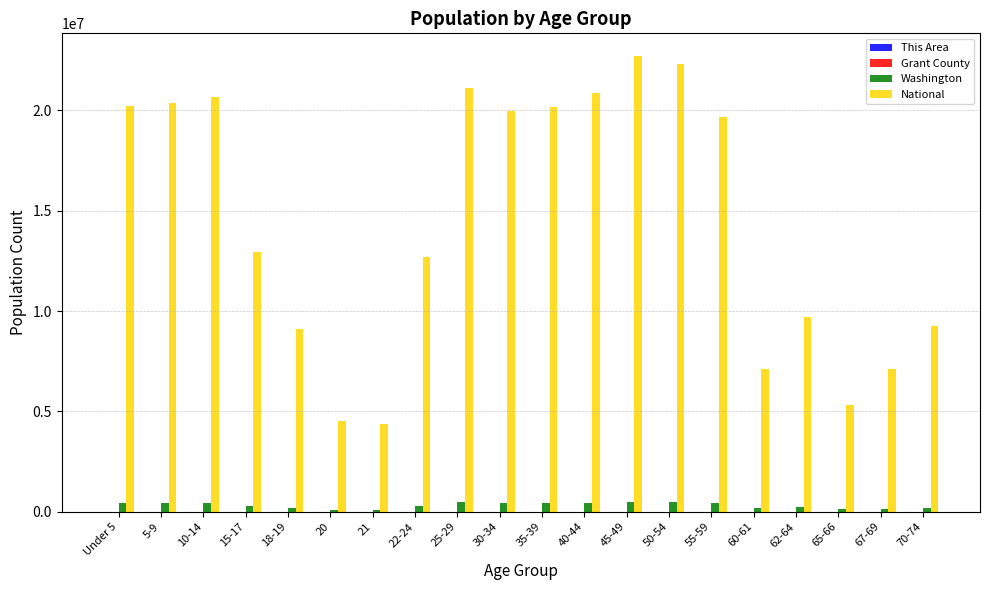

The value of National at 10-14 is 36077615. True or false?

False